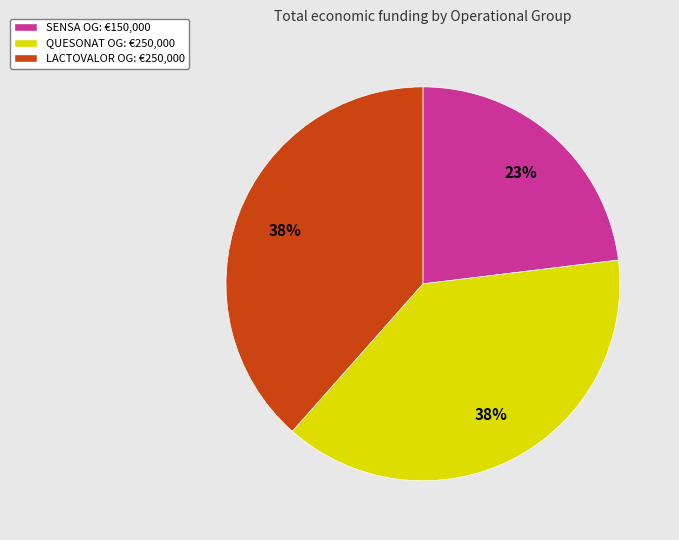

How many slices are in this pie chart?

3